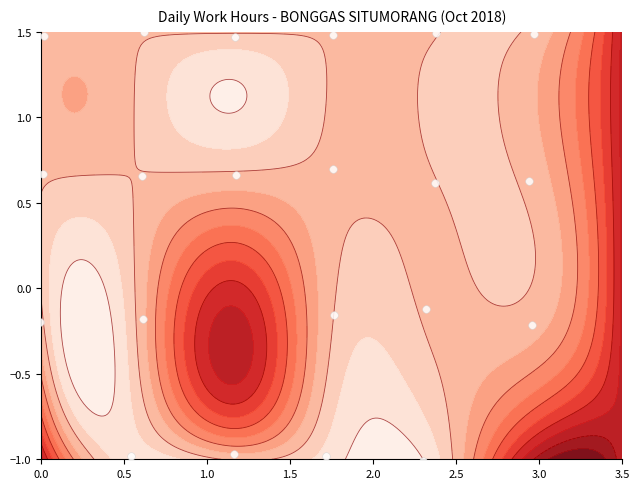

Which category has the lowest value across all series?

1.5